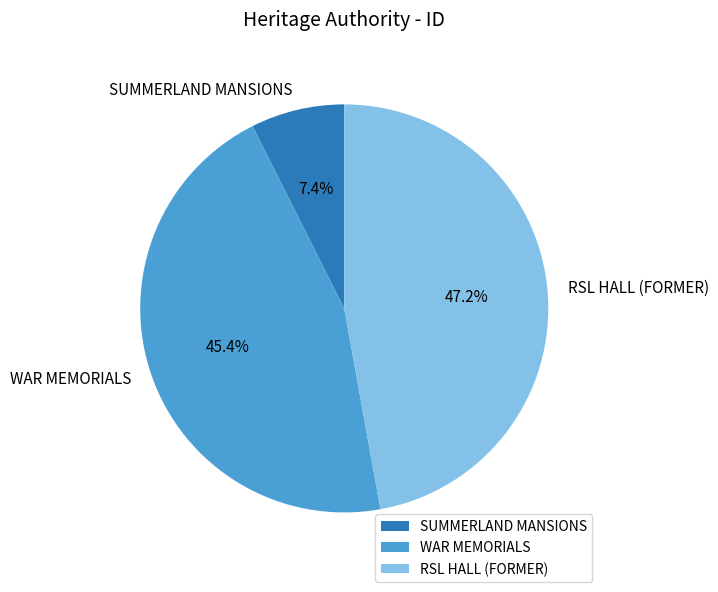

What is the ratio of the value at RSL HALL (FORMER) to the value at WAR MEMORIALS?

1.0